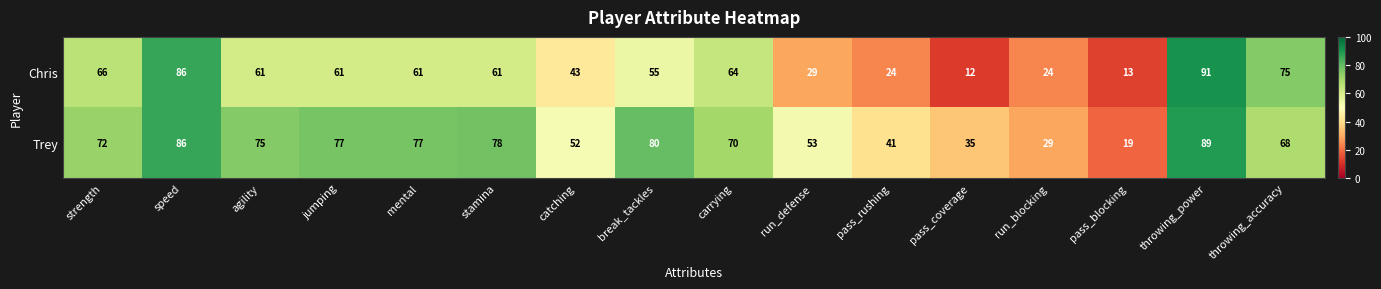

Is the value of Trey at run_blocking greater than the value of Chris at pass_rushing?

Yes